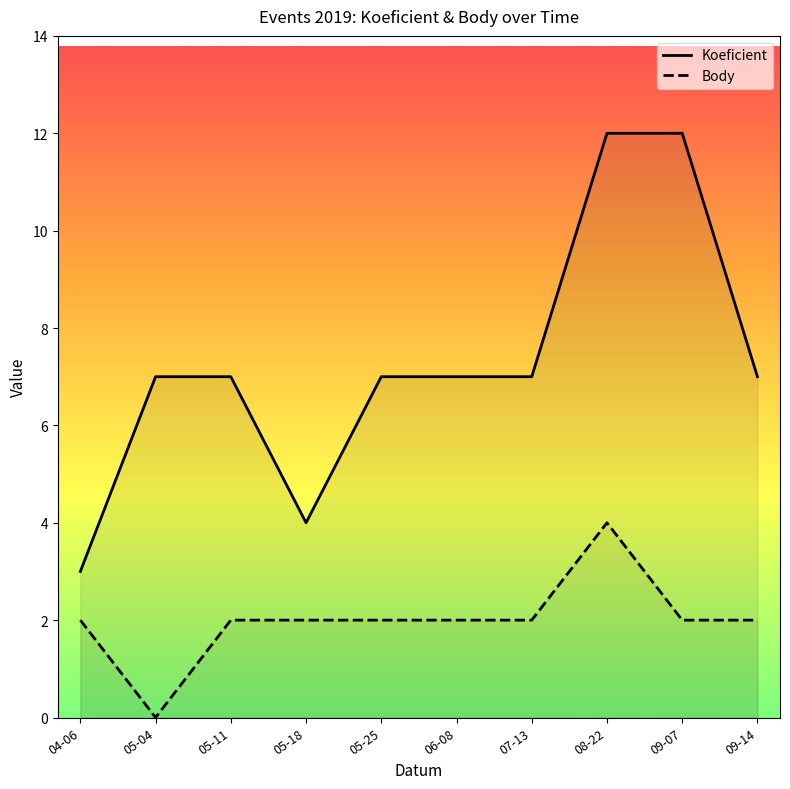

Rank the series by their maximum value, from highest to lowest.

Koeficient, Body